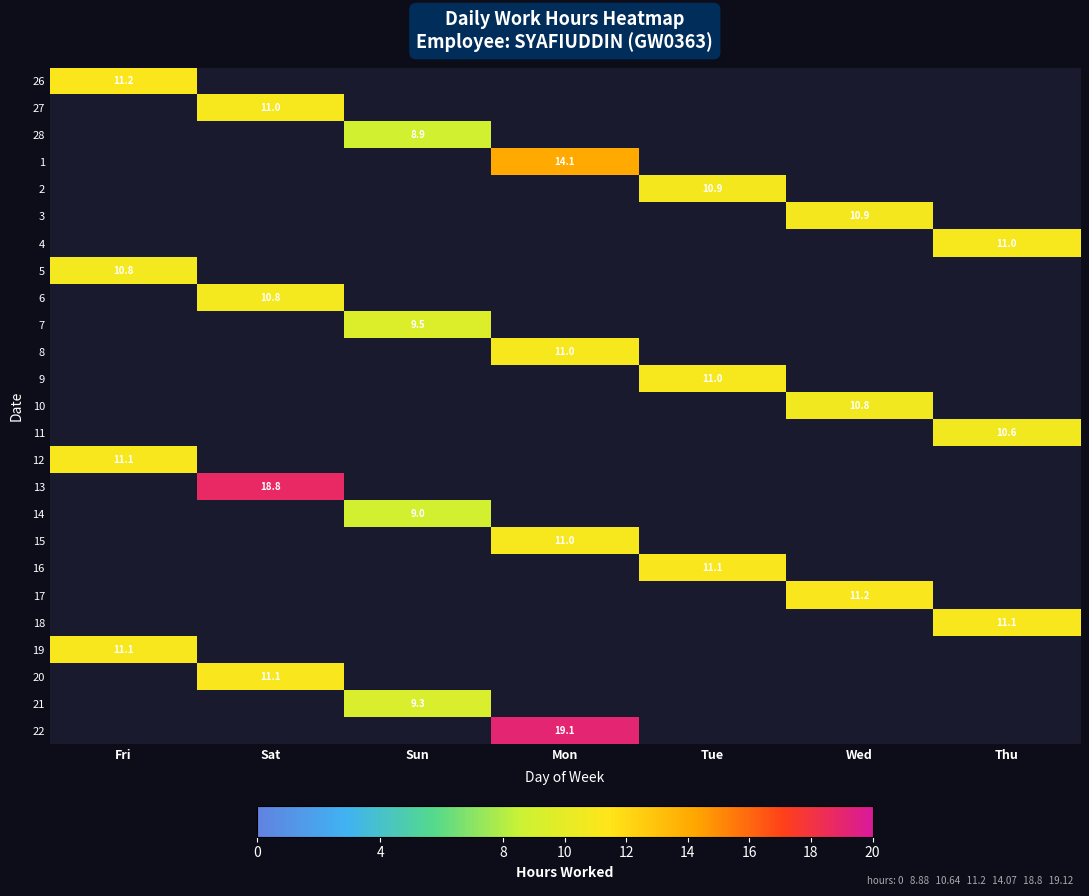

How many data points does each series have?

7